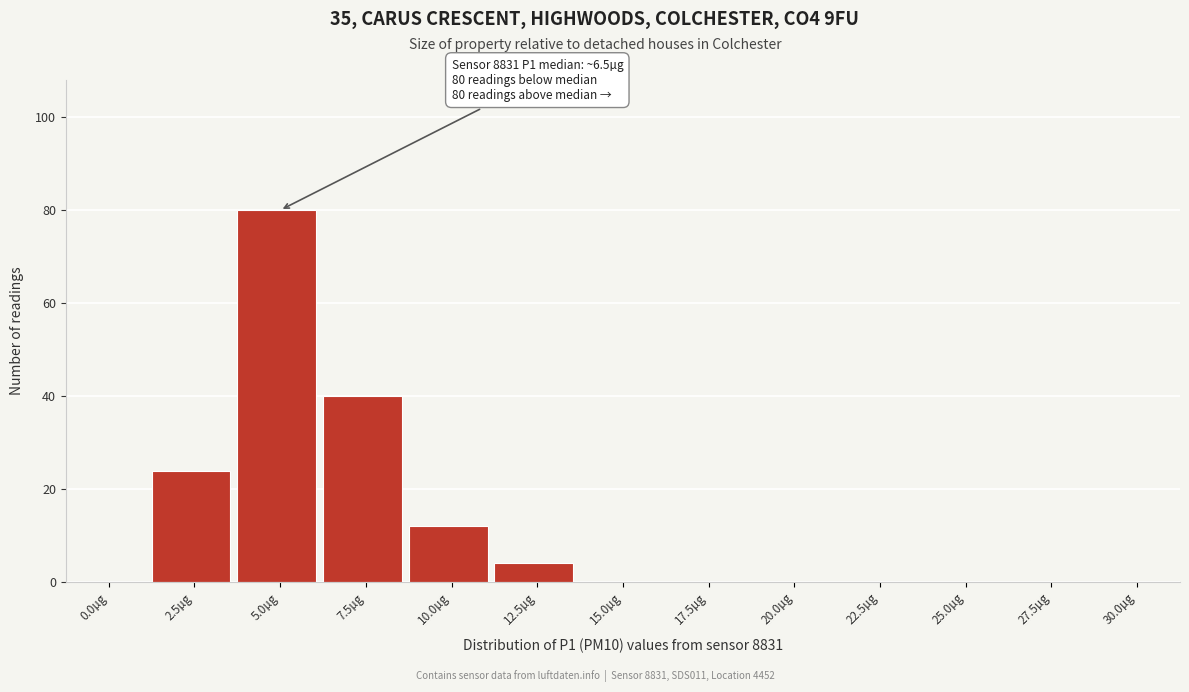

Reading left to right, list all the values displayed in this chart.

0.0µg=0	2.5µg=24	5.0µg=80	7.5µg=40	10.0µg=12	12.5µg=4	15.0µg=0	17.5µg=0	20.0µg=0	22.5µg=0	25.0µg=0	27.5µg=0	30.0µg=0